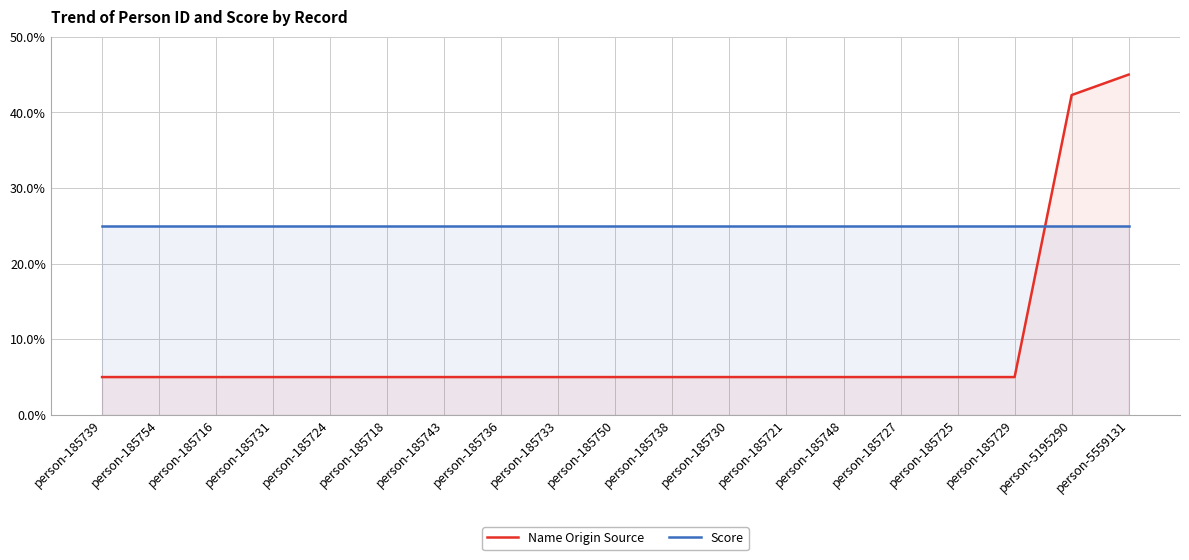

Does the chart display data point markers on the line(s)?

No